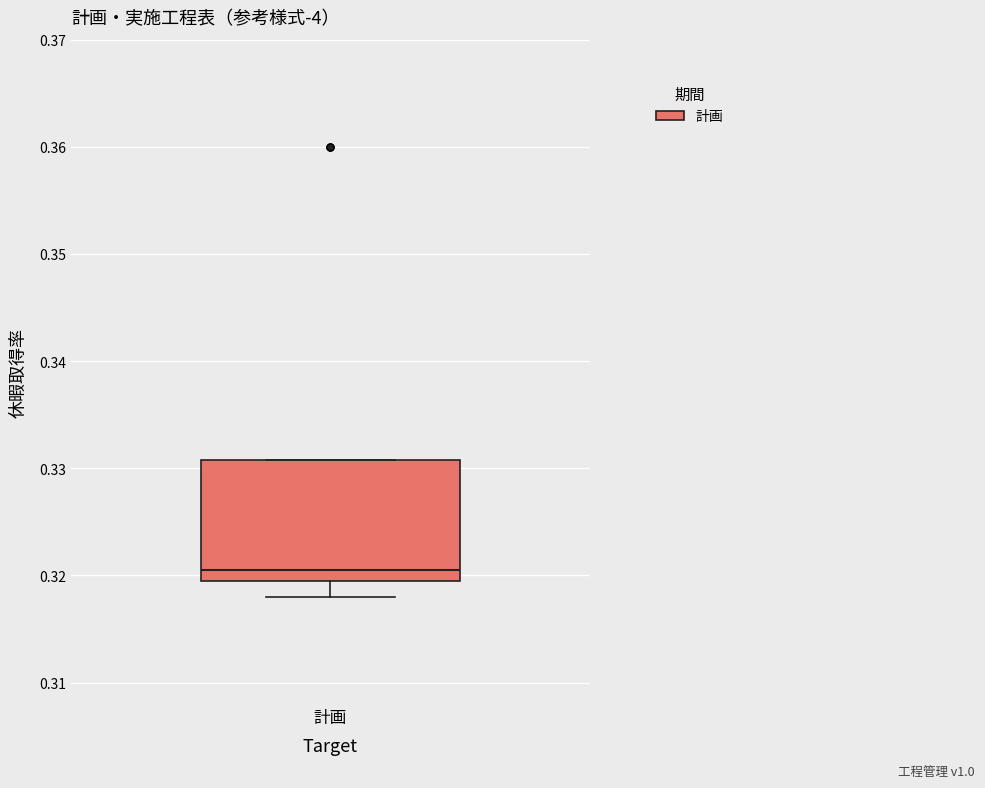

Transcribe this box plot: give where the median line is, the range the box spans, and where the two whiskers end, as read against the y-axis. The values are not printed on the chart, so give them approximately, as read against the axis.

median 0.321, box 0.320 to 0.331, whiskers 0.318 to 0.331